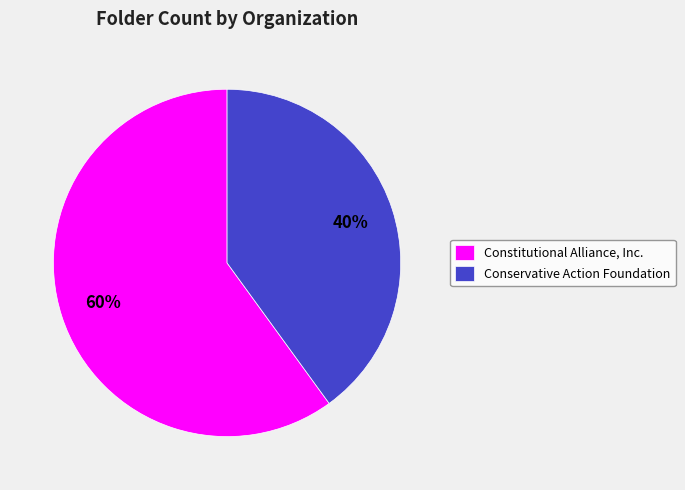

Rank the categories by value from highest to lowest.

Constitutional Alliance, Inc., Conservative Action Foundation